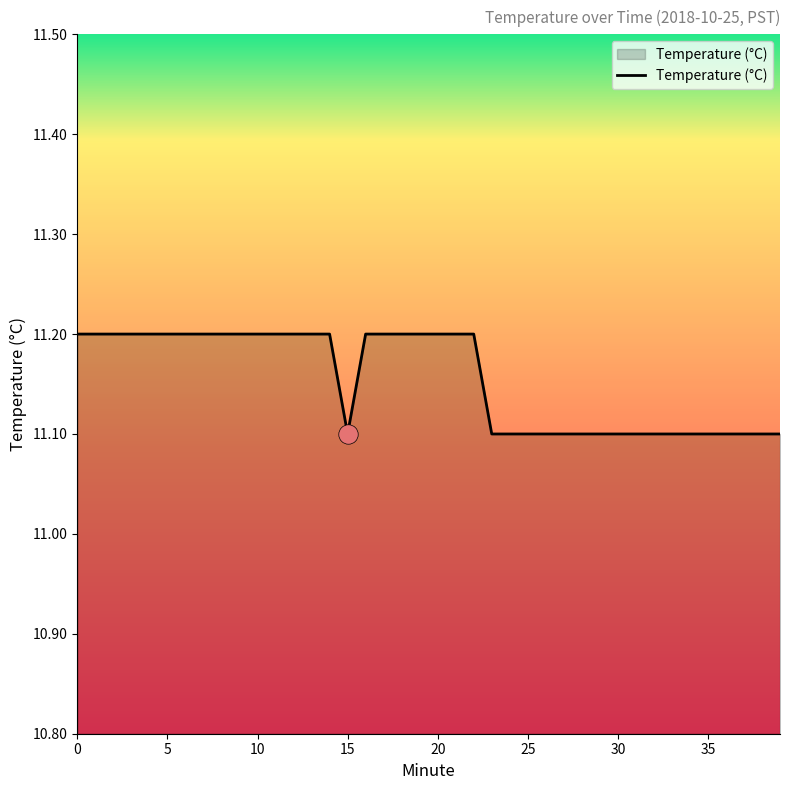

What is the maximum value shown in the chart?

11.2